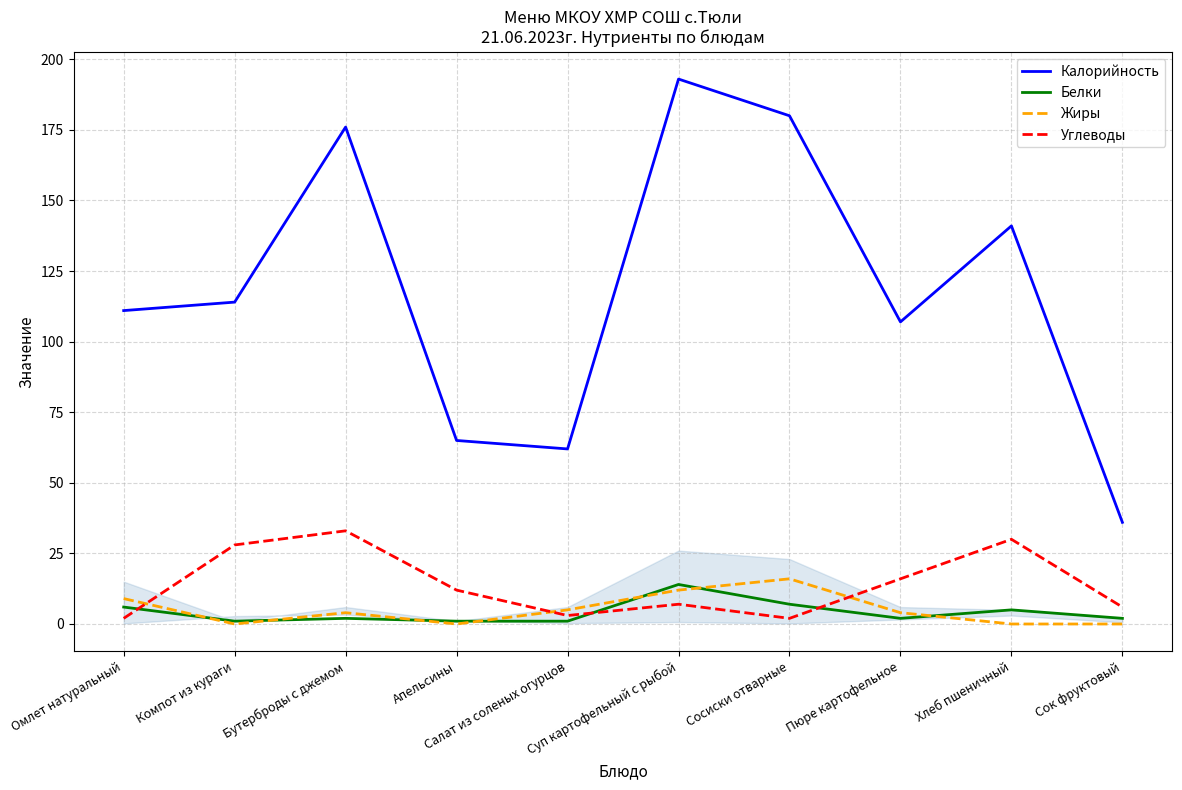

The Жиры series shows 4 at Бутерброды с джемом. True or false?

True